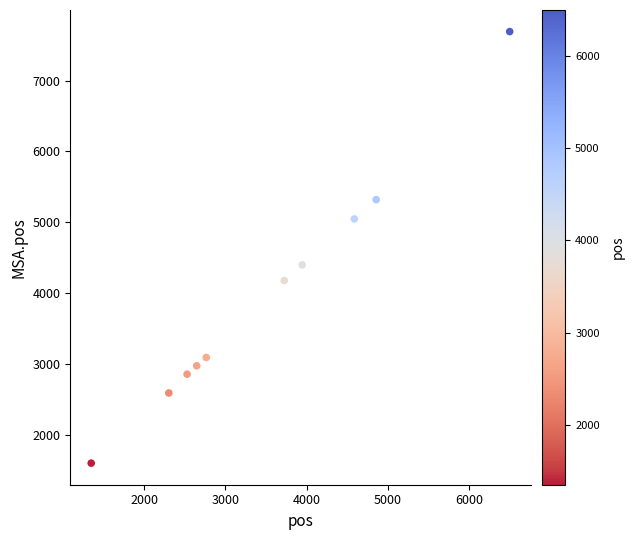

What Y value in the scatter plot is closest to 4648?

4402